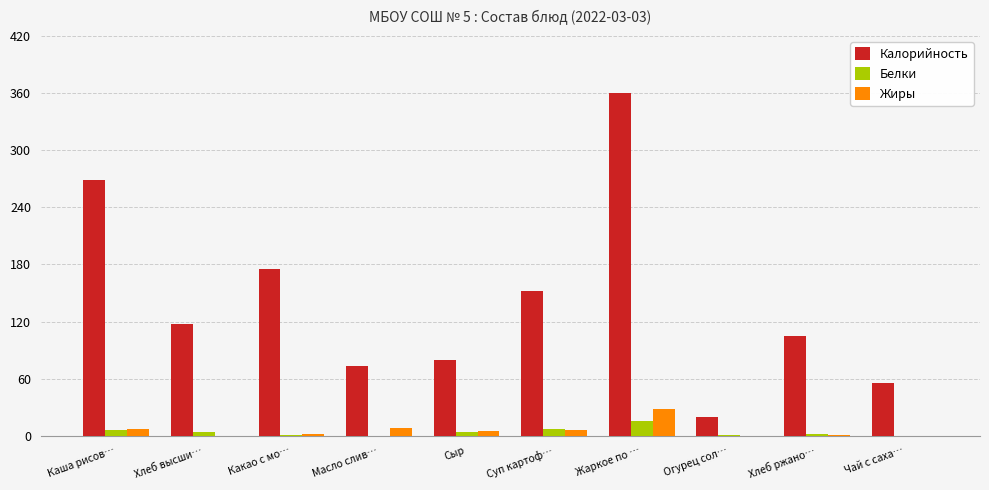

What is the sum of all Белки values?

40.9